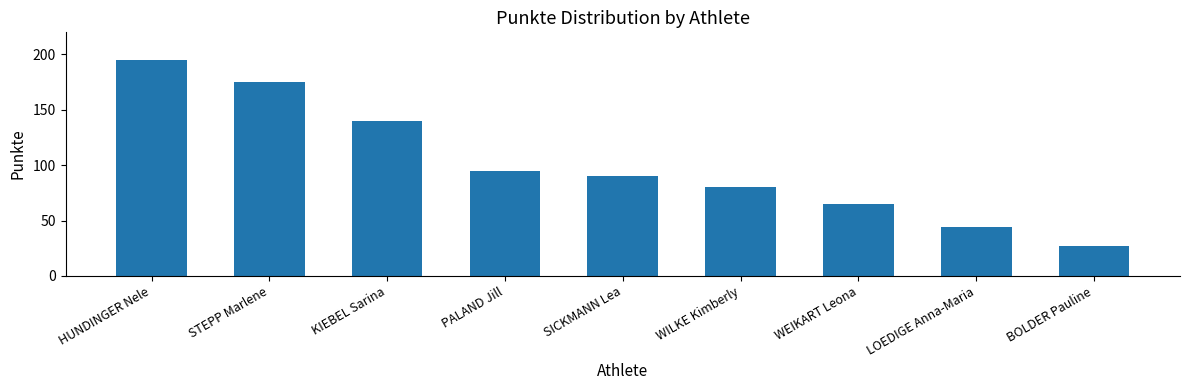

Is it true that the value at KIEBEL Sarina is 191?

False